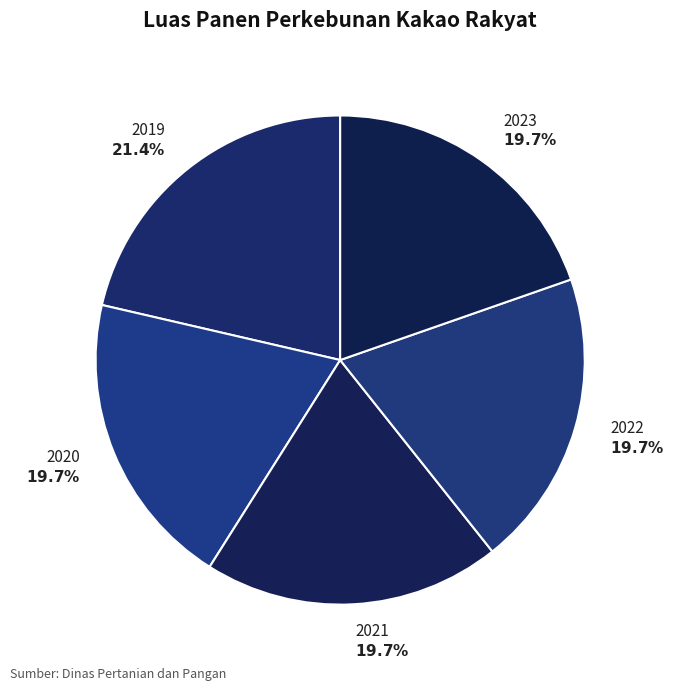

Rank the categories by value from lowest to highest.

2020, 2021, 2022, 2023, 2019